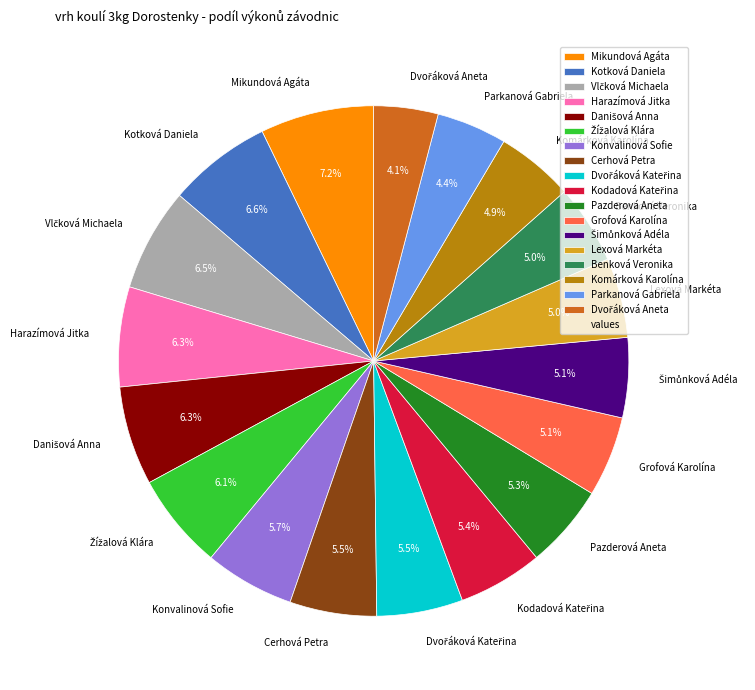

Is there a majority slice in this chart?

No